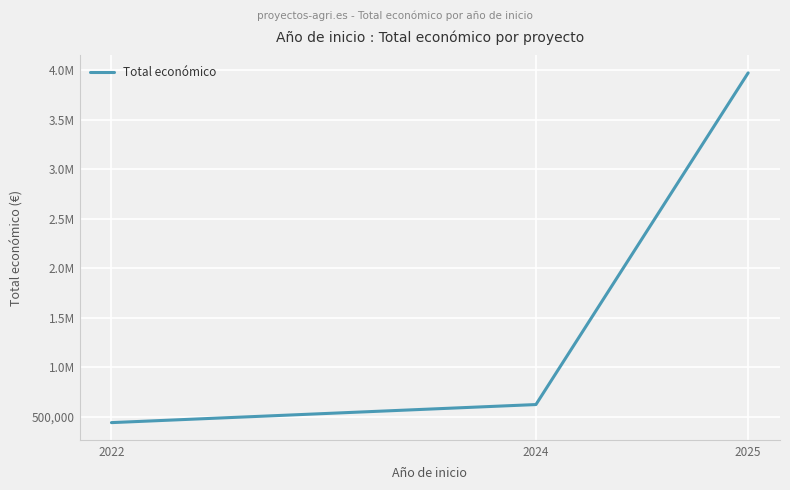

Which label corresponds to the largest value in the chart?

2025